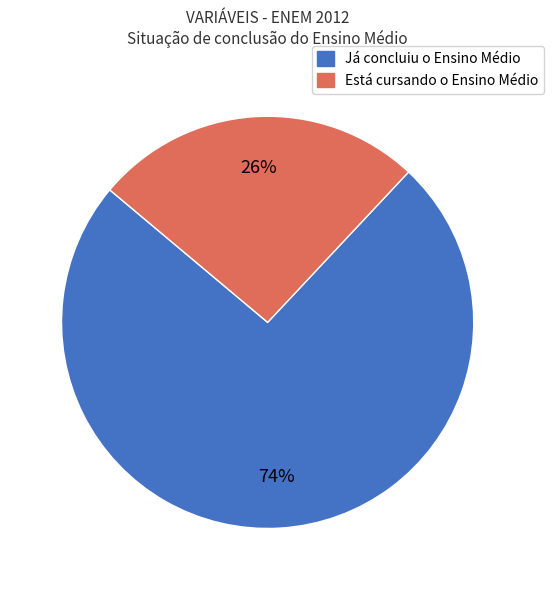

What is the majority slice?

Já concluiu o Ensino Médio